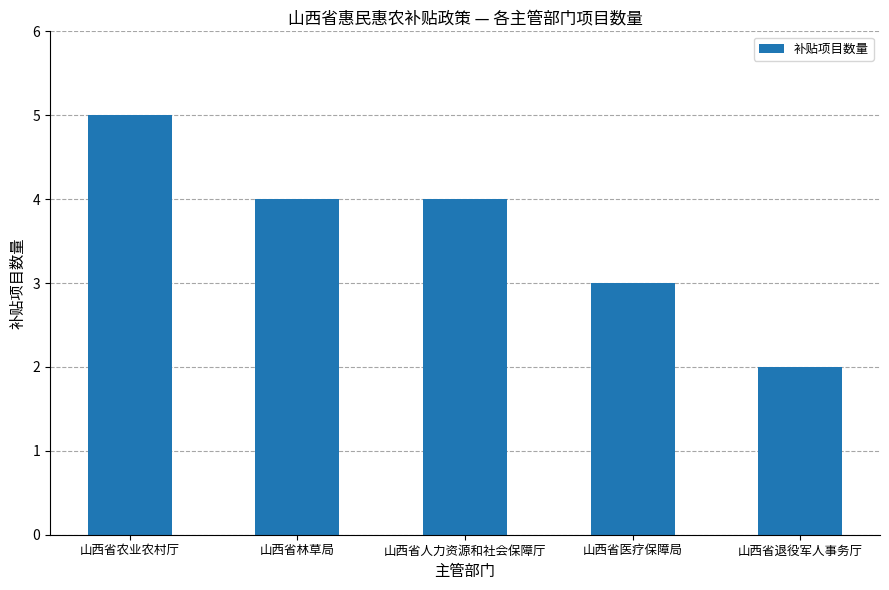

True or false: the data shows 4 at 山西省人力资源和社会保障厅.

True